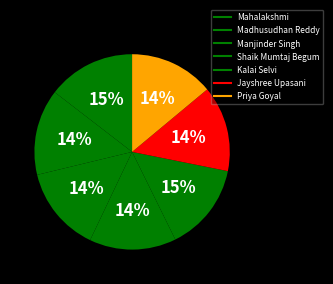

What is the ratio of the value at Jayshree Upasani to the value at Kalai Selvi?

1.0